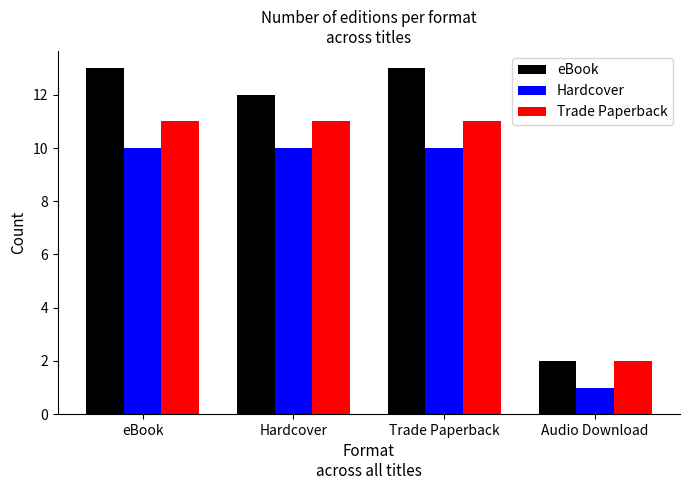

Which series changed the most between eBook and Audio Download?

eBook